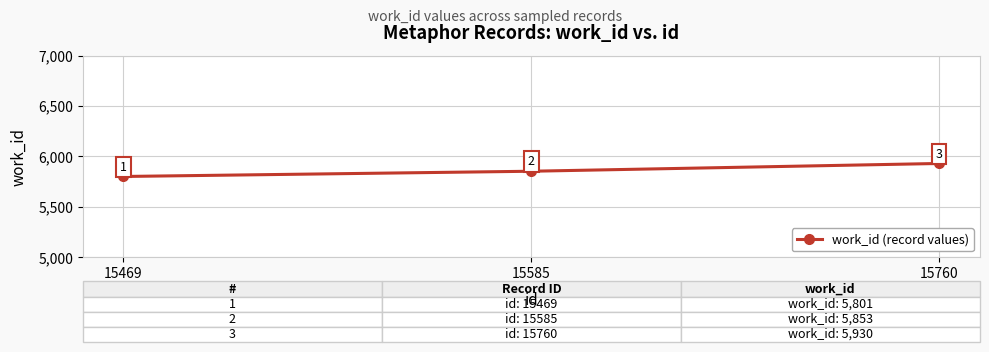

What is the sum of all values?

17584